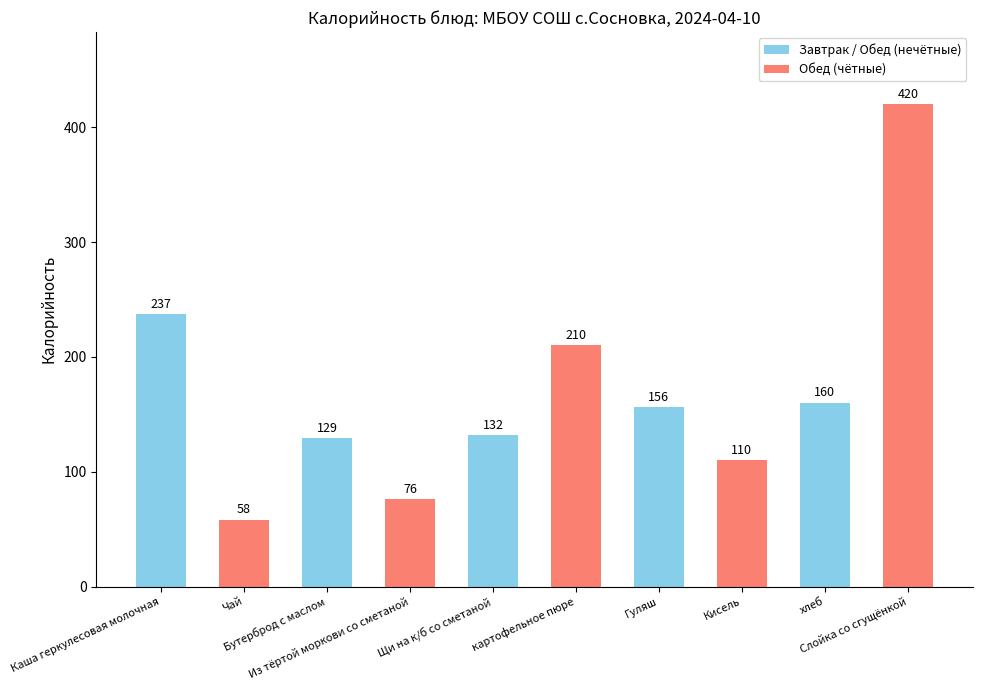

Which label corresponds to the smallest value in the chart?

Чай